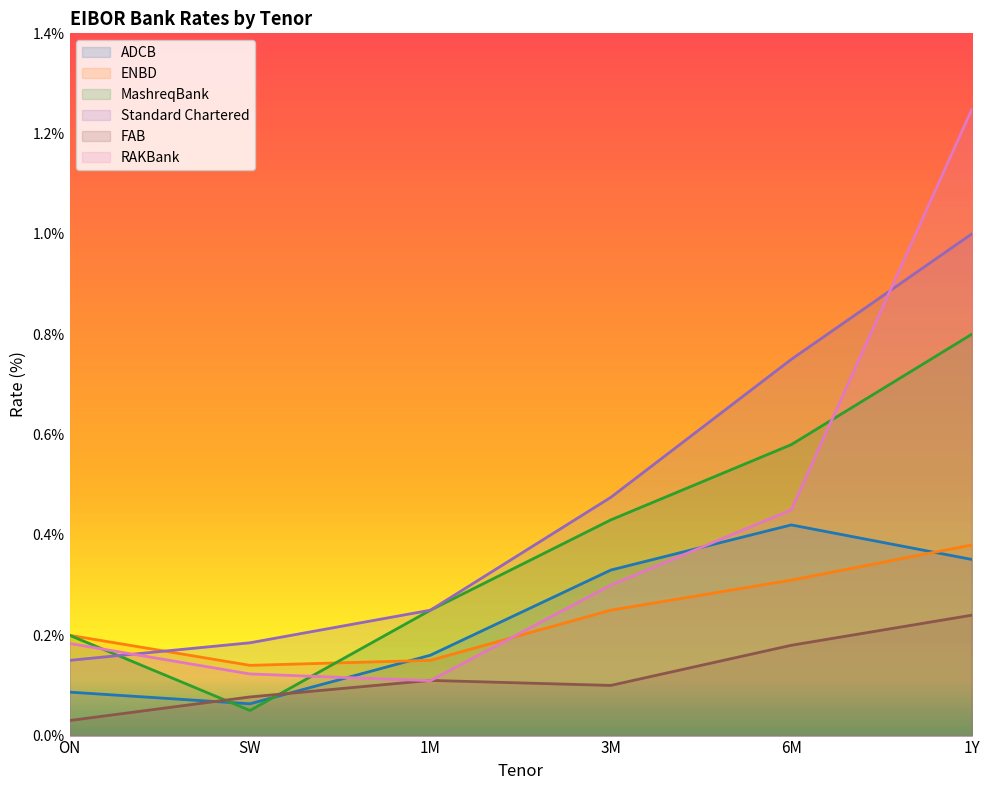

Read the ENBD value at ON.

0.2